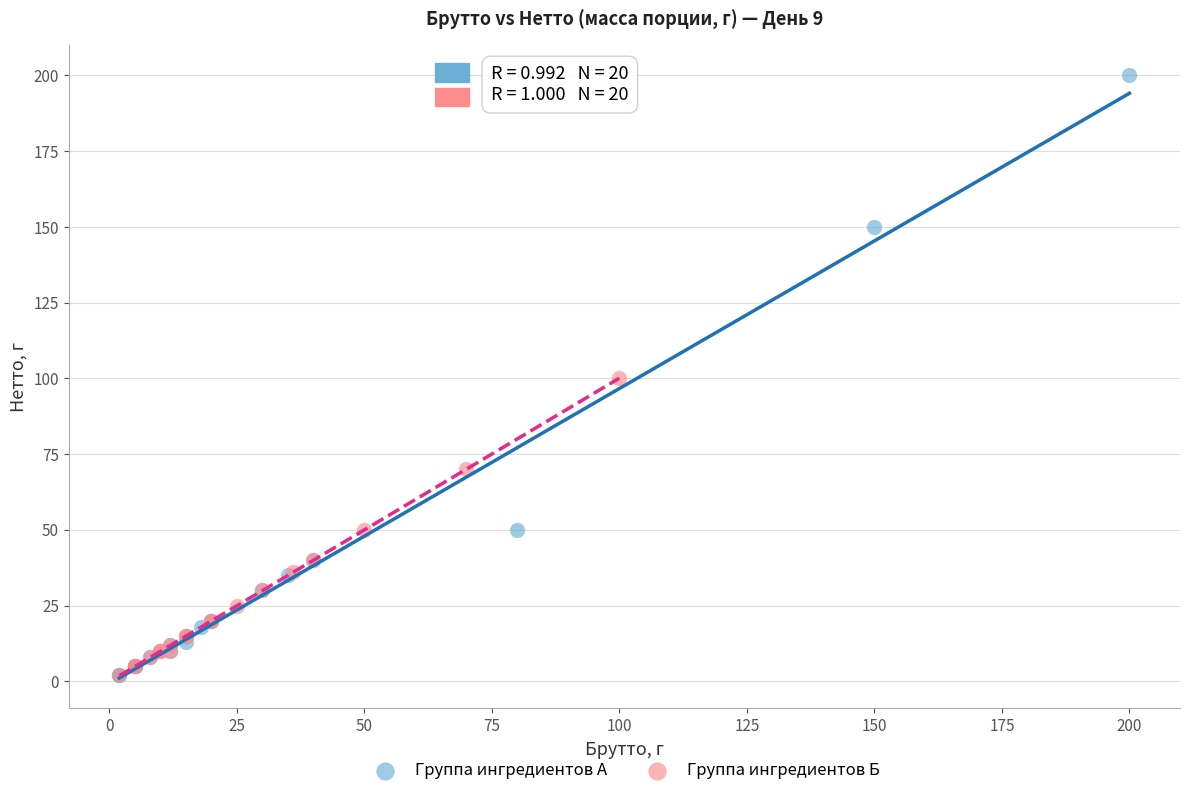

Which series contains the highest Y value?

Группа ингредиентов А